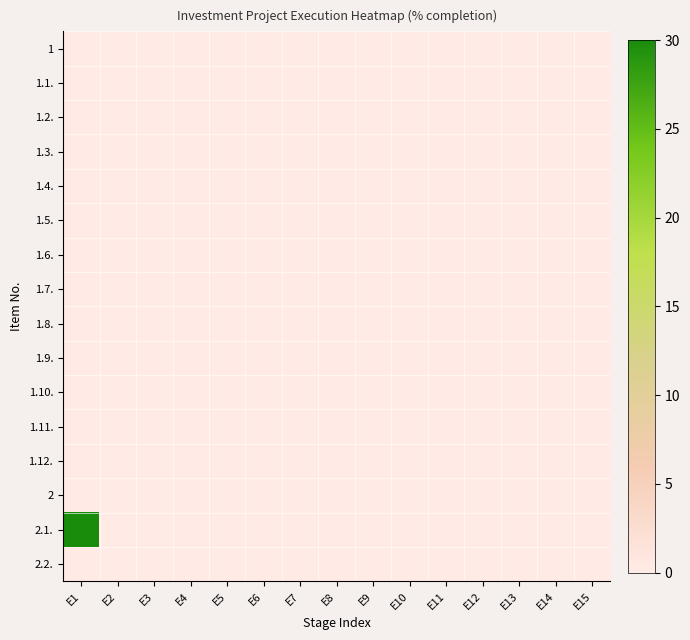

At which category is the sum across all series the highest?

E1